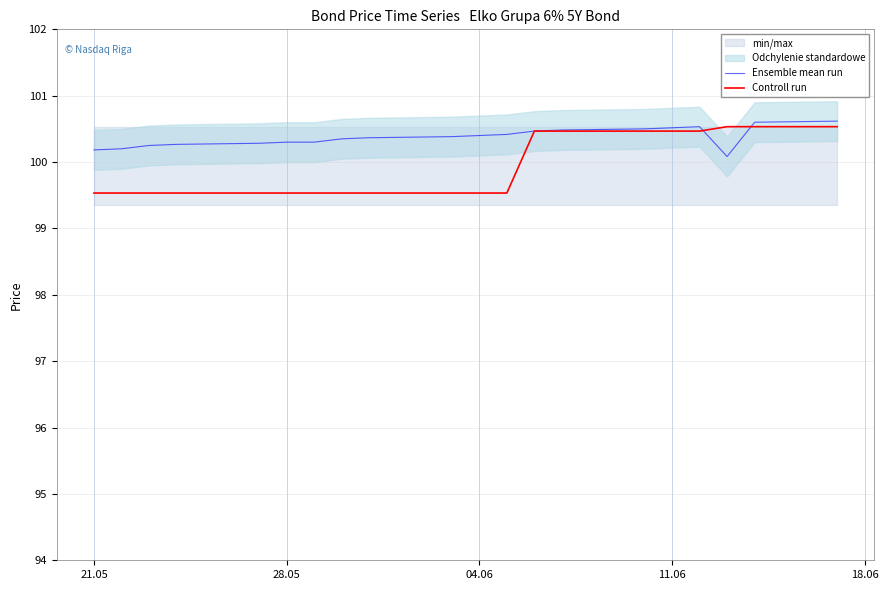

What is the lowest value of the Ensemble mean run series?

100.1